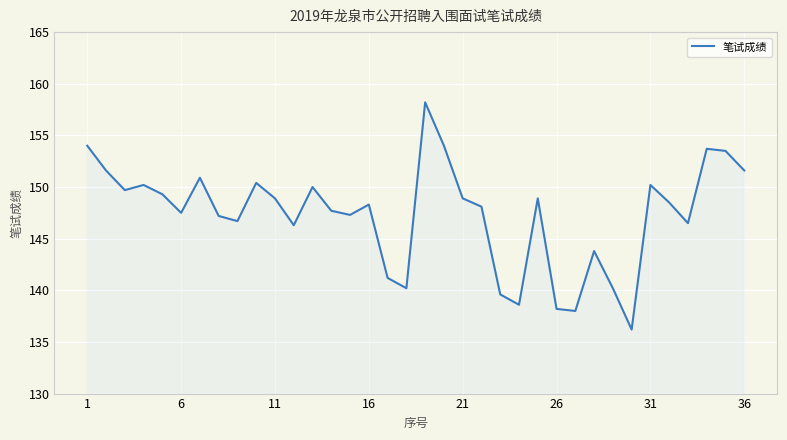

What is the difference between the maximum and minimum values?

22.0